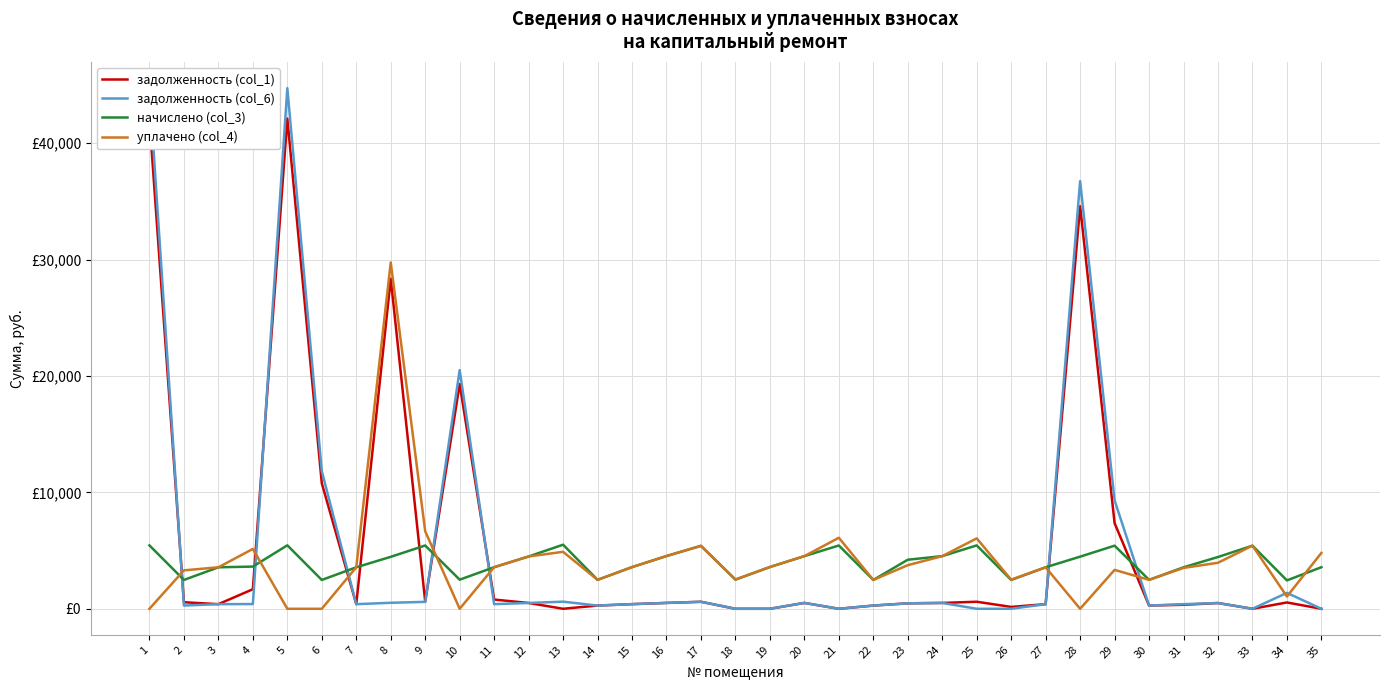

The value of задолженность (col_6) at 25 is -20835.0. True or false?

False